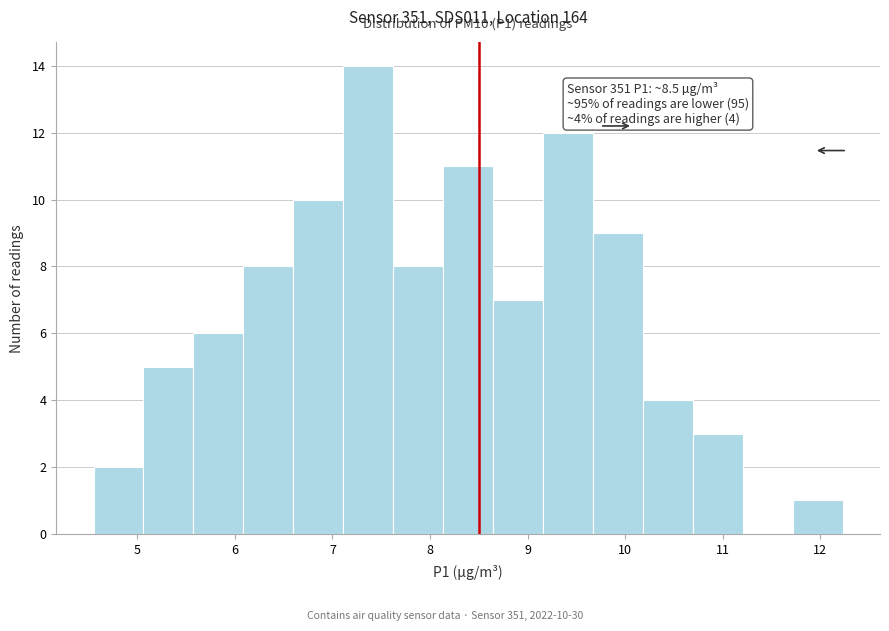

Over which range of the x-axis is the bar tallest?

7.1 to 7.6